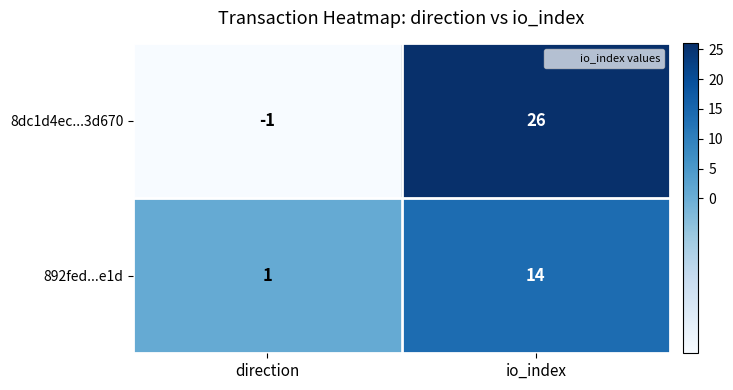

Reading left to right, extract all data points from this chart.

8dc1d4ec...3d670: -1	26
892fed...e1d: 1	14